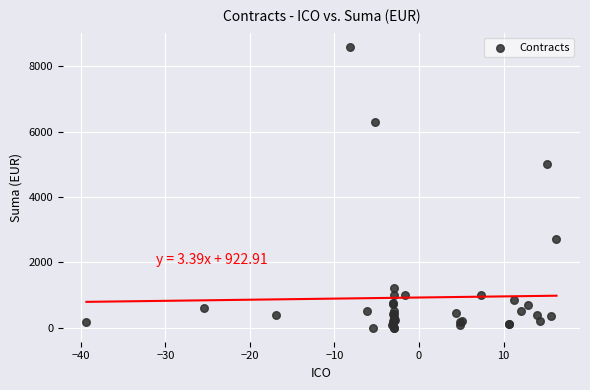

What Y value in the scatter plot is closest to 4297?

5000.0